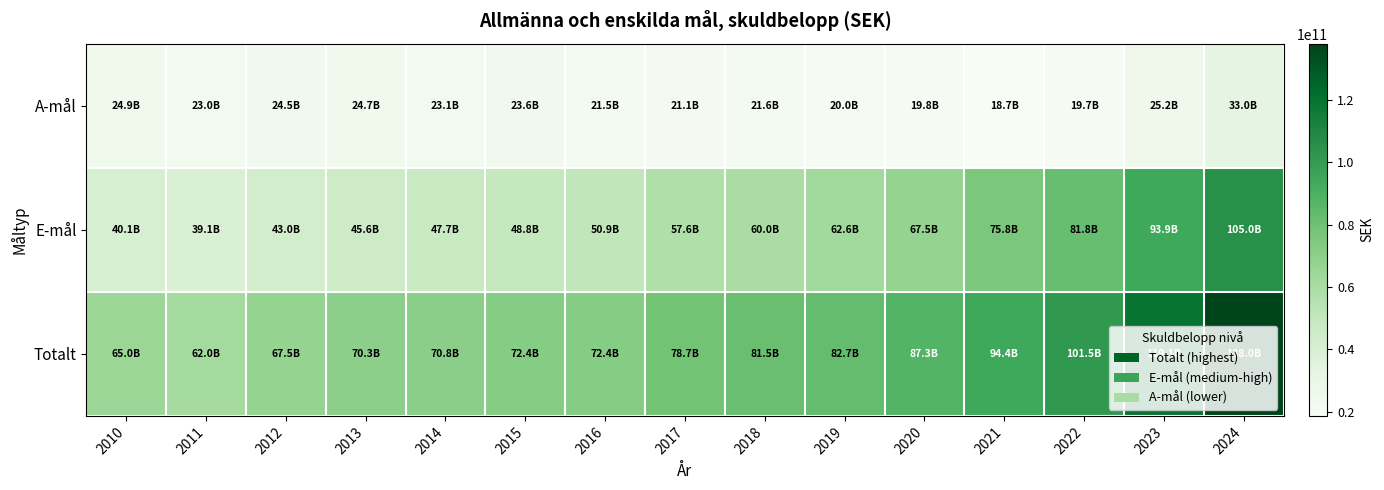

Rank the series by their maximum value, from highest to lowest.

Totalt, E-mål, A-mål